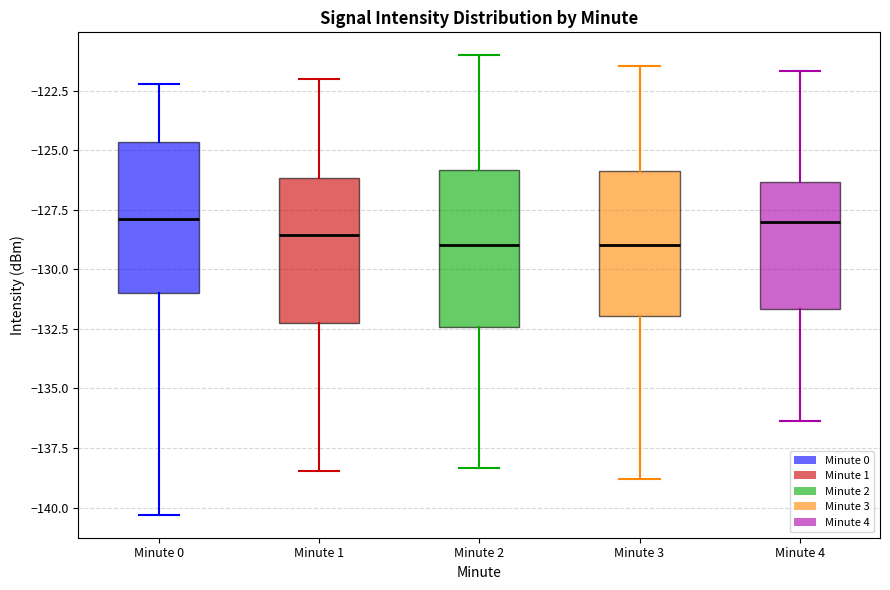

Where is the upper edge of the box for Minute 3 on the y-axis? The values are not printed on the chart, so give them approximately, as read against the axis.

-126.0